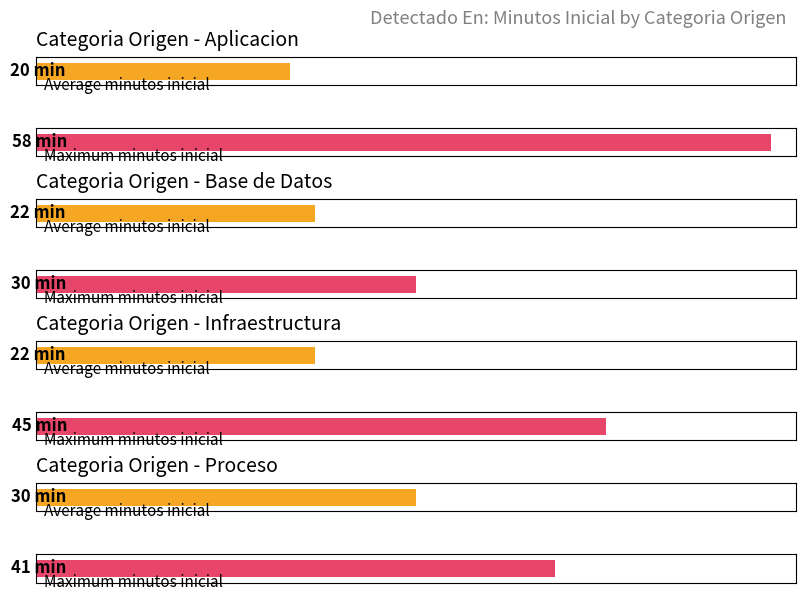

True or false: the data shows 11 at Evento.

False